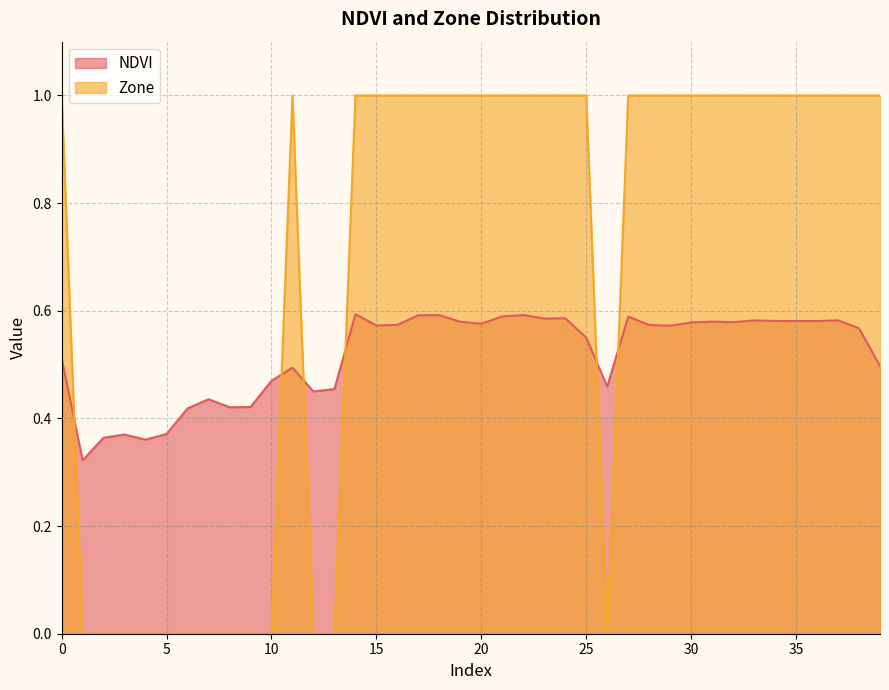

True or false: NDVI has a value of 0.5 at 26.

True